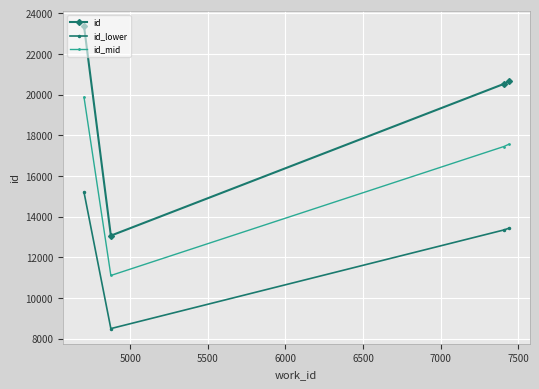

What is the difference between the second highest and second lowest values in the id_mid series?

107.1